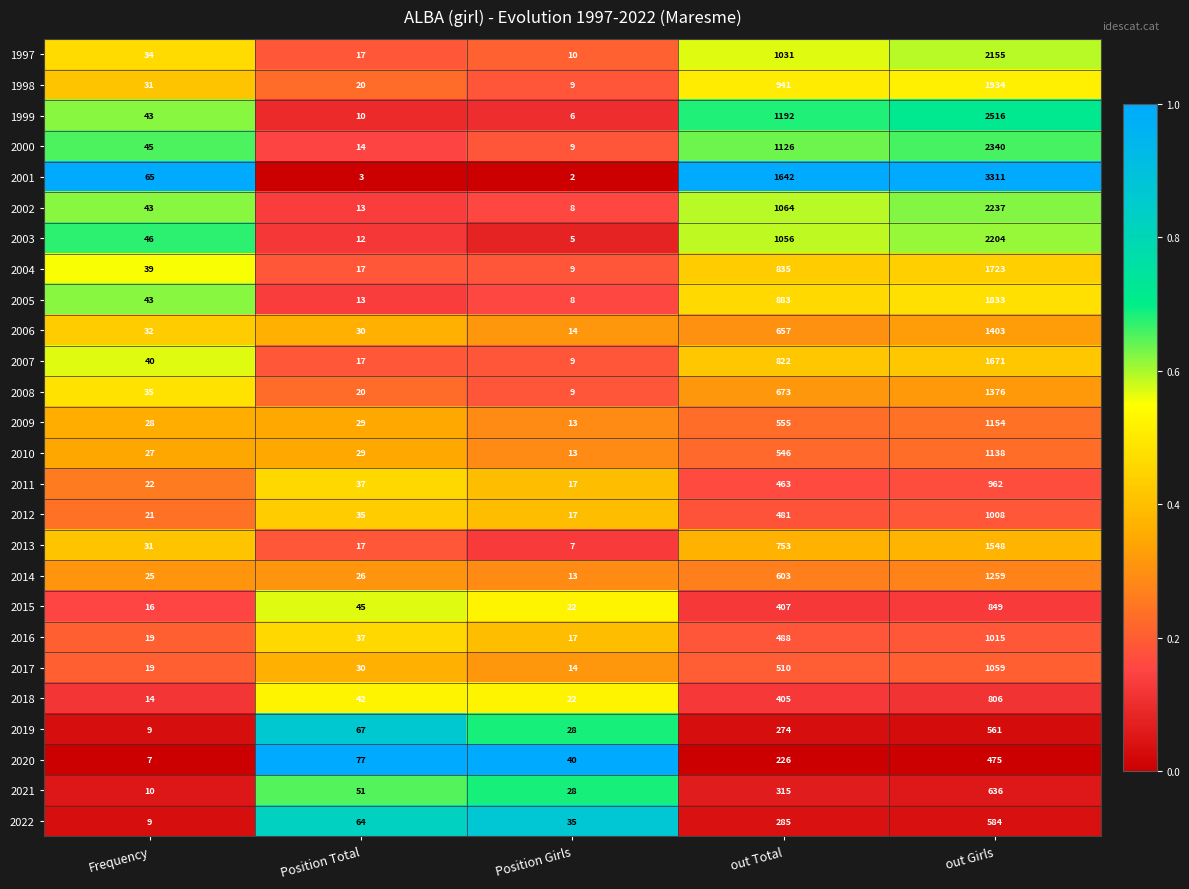

Is the value of 2020 at out Girls greater than the value of 2022 at Position Total?

Yes